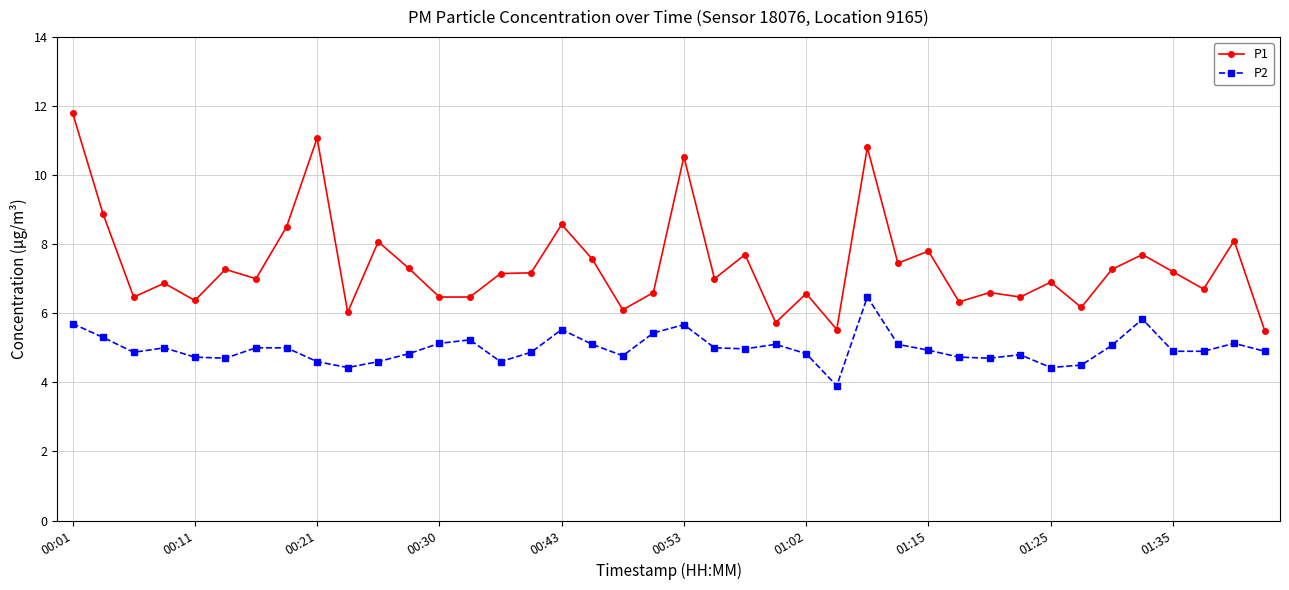

How many values in the P2 series exceed 4?

39